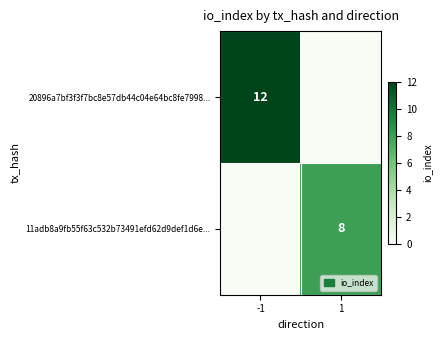

Is it true that 11adb8a9fb55f63c532b73491efd62d9def1d6e... equals 3 at 1?

False